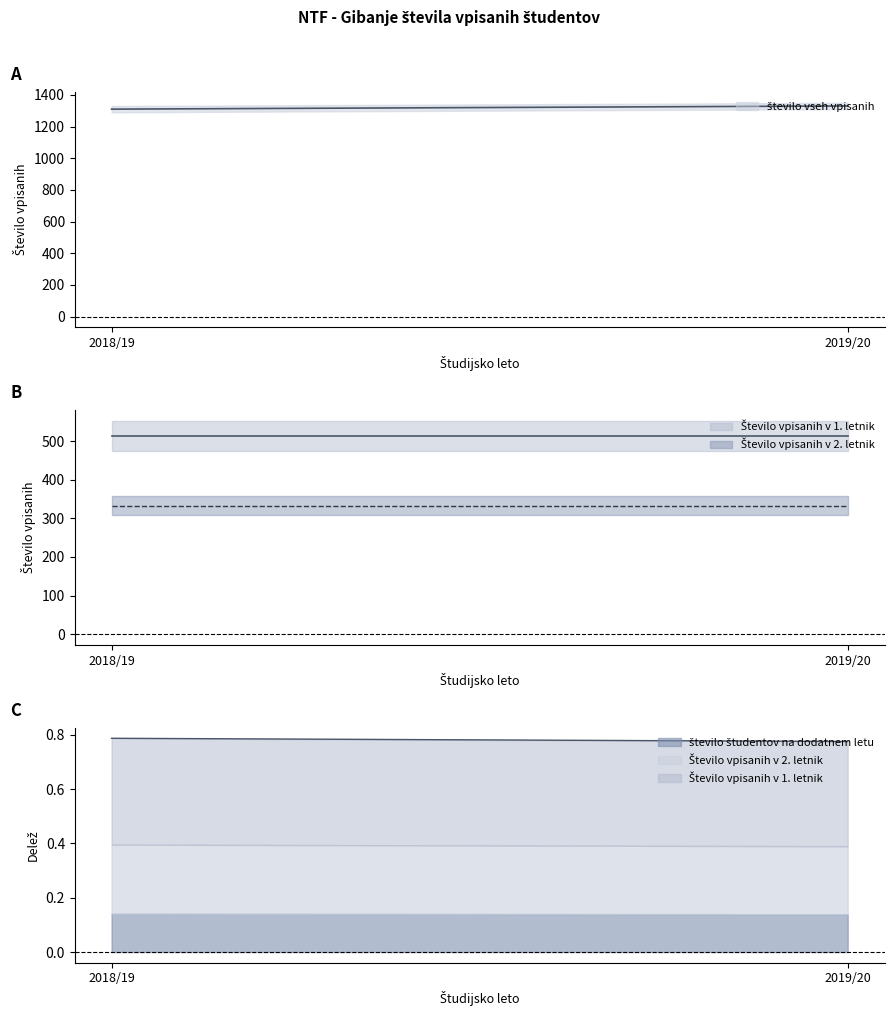

The število študentov na dodatnem letu series shows 260 at 2018/19. True or false?

False